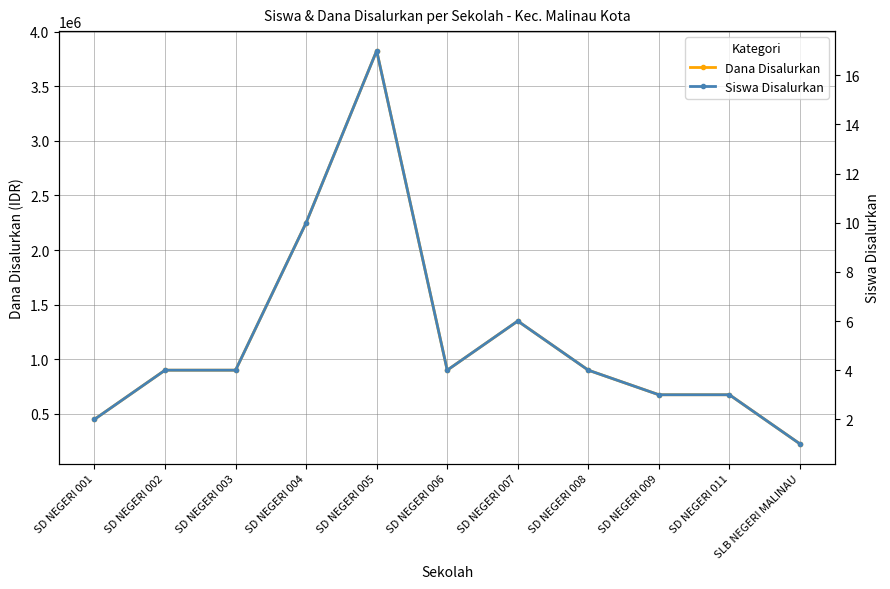

At which label is Siswa Disalurkan closest to 9?

SD NEGERI 004